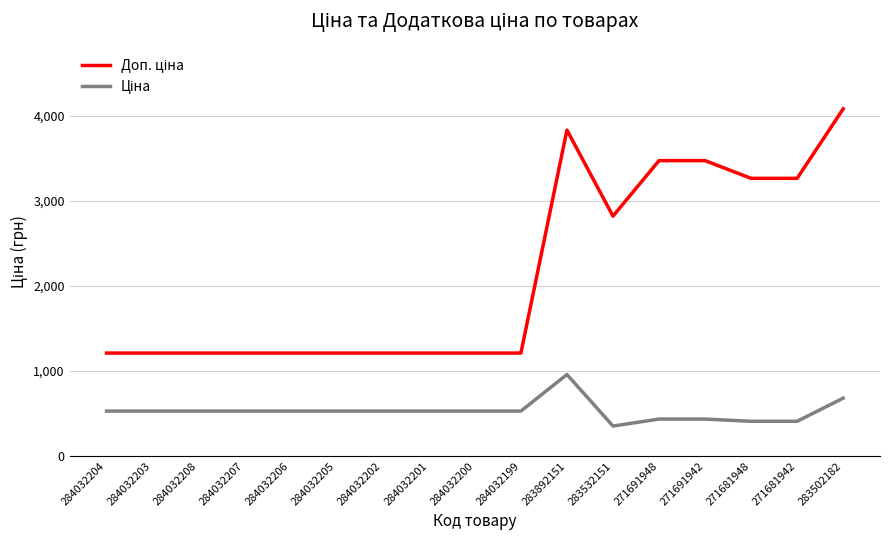

What position from the right is 284032207?

14